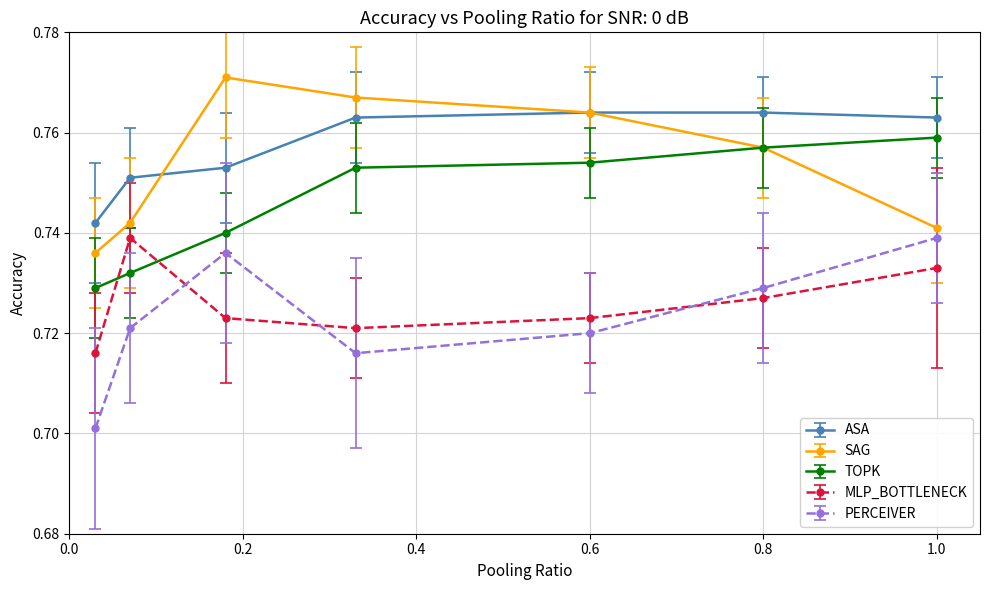

True or false: SAG and MLP_BOTTLENECK intersect in this chart.

False